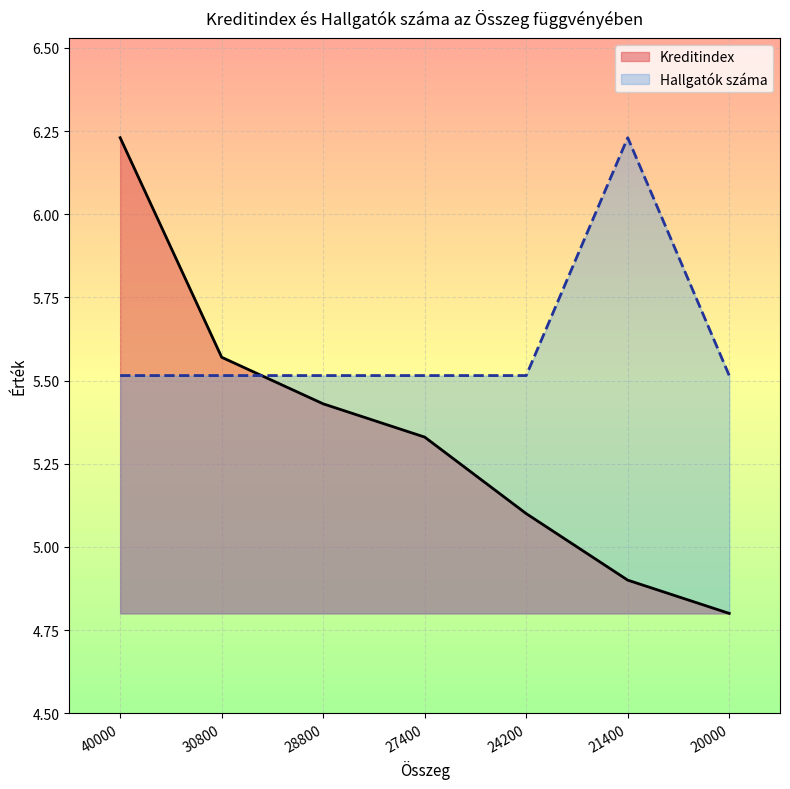

After their last crossing, which series has the higher values: Kreditindex or Hallgatók száma?

Hallgatók száma